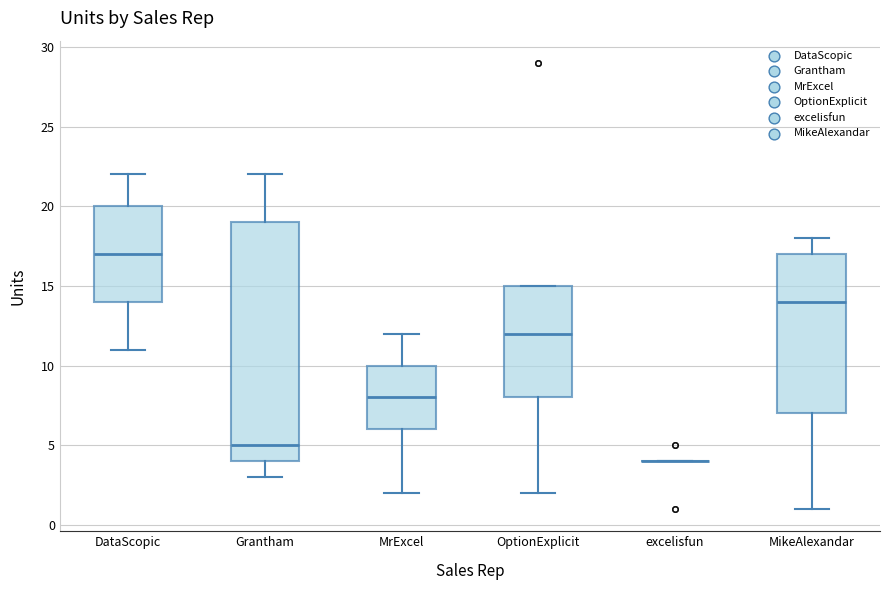

Where does the median line of the box for MikeAlexandar sit on the y-axis? The values are not printed on the chart, so give them approximately, as read against the axis.

14